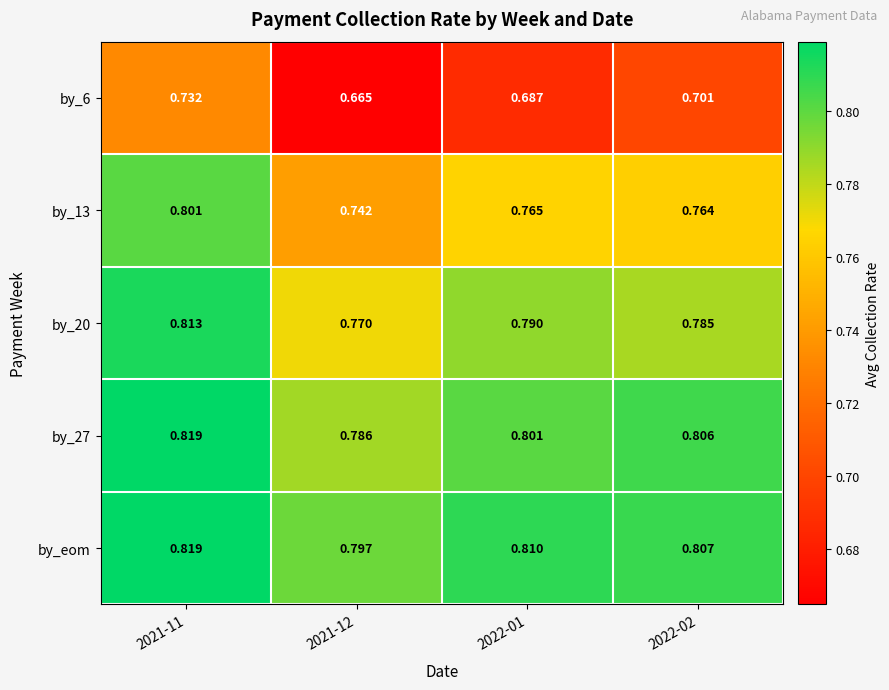

Is the value of by_6 at 2022-02 greater than the value of by_20 at 2022-02?

No